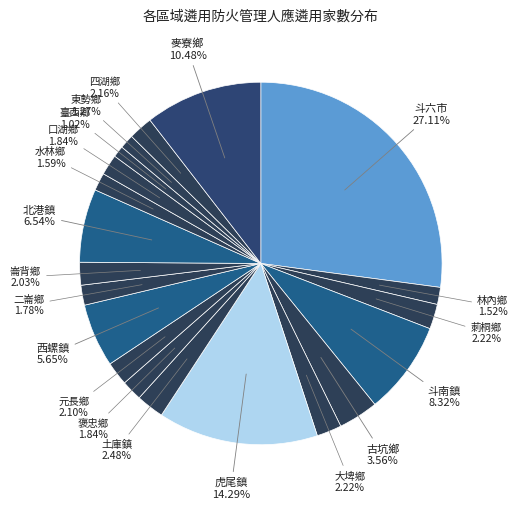

Does any single category account for the majority?

No